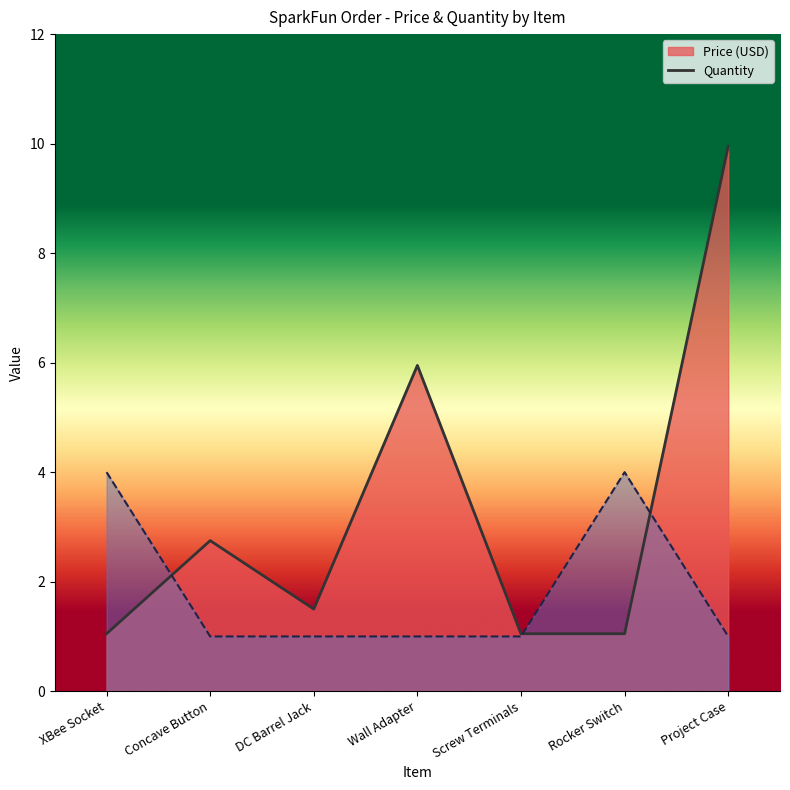

Rank the series by their average value, from lowest to highest.

Quantity, Price (USD)